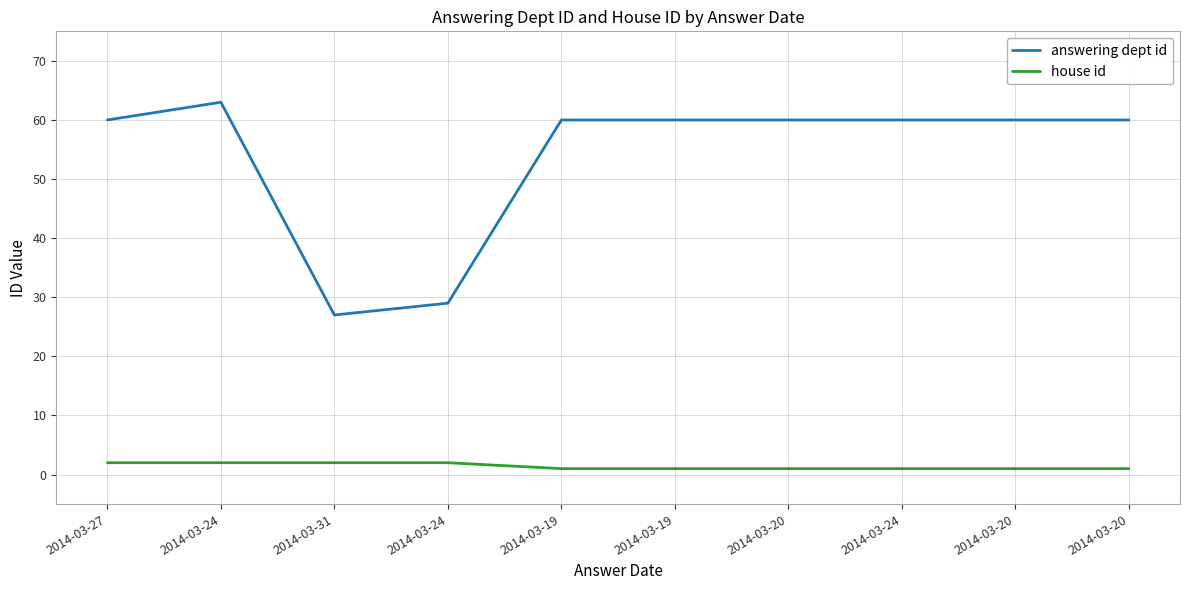

What are all the series names shown in the legend?

answering dept id, house id